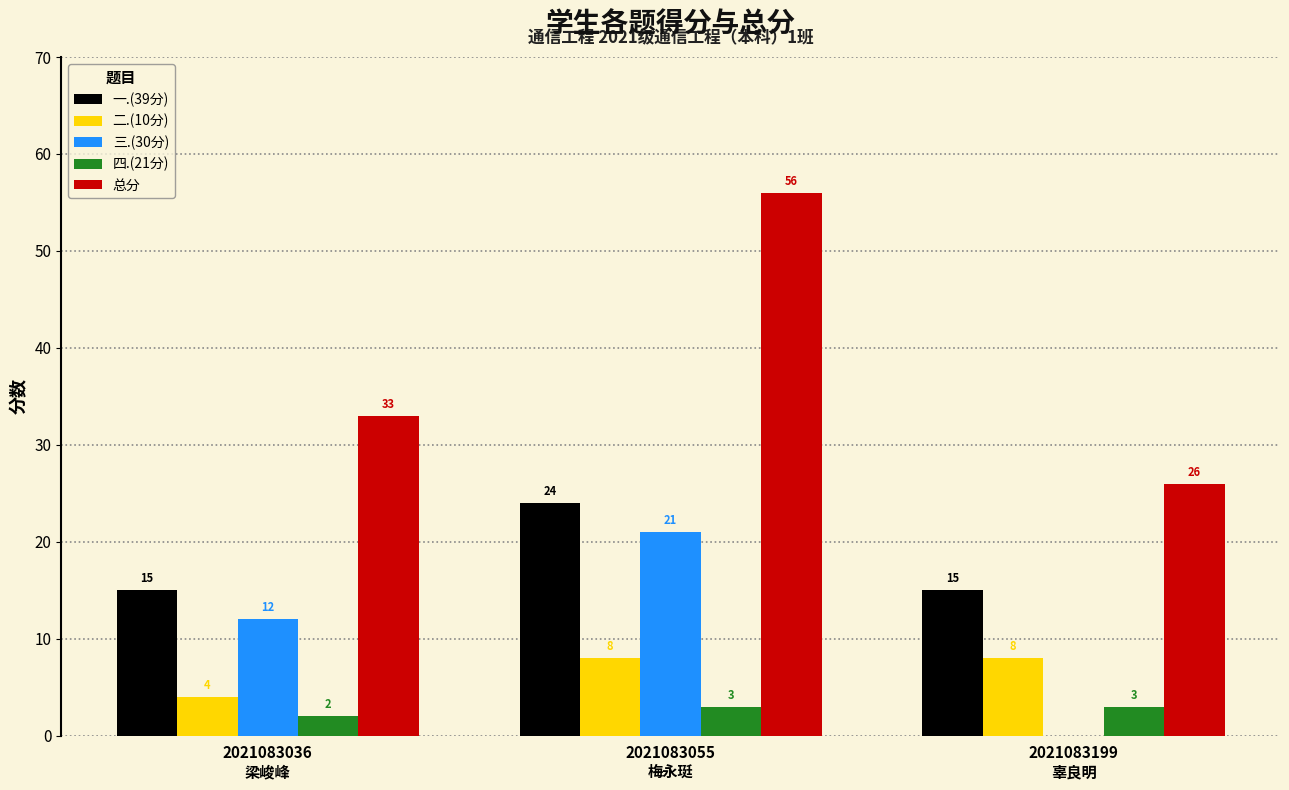

Which series has the largest total across all categories?

总分